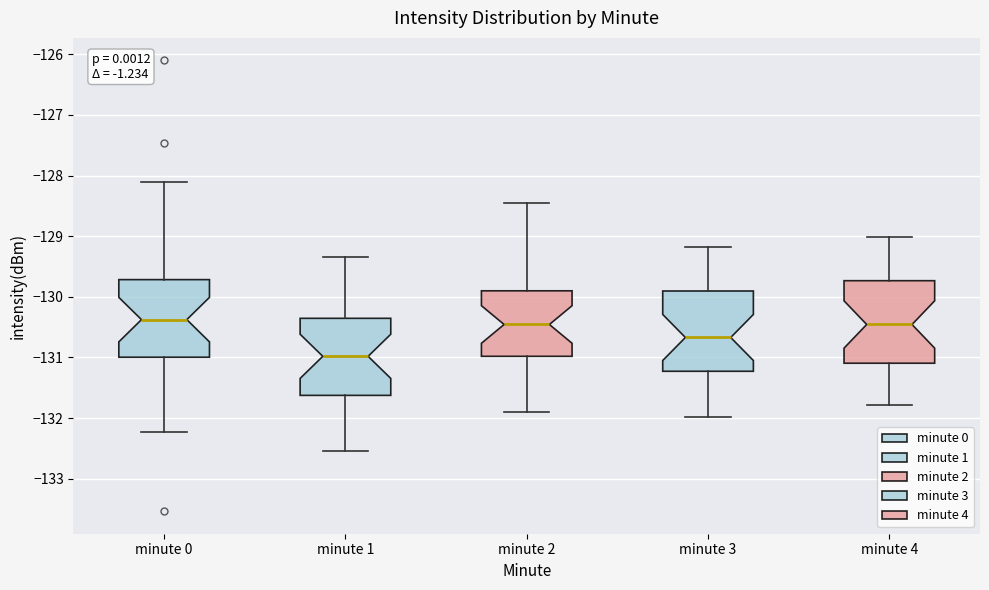

Where is the lower edge of the box for minute 0 on the y-axis? The values are not printed on the chart, so give them approximately, as read against the axis.

-131.0